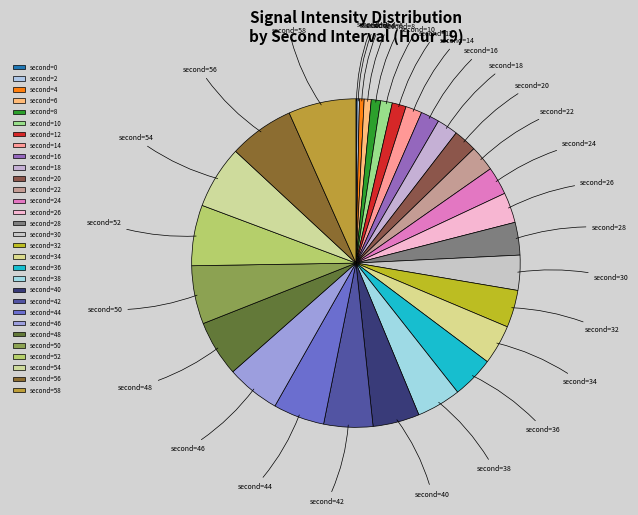

Is there a majority slice in this chart?

No